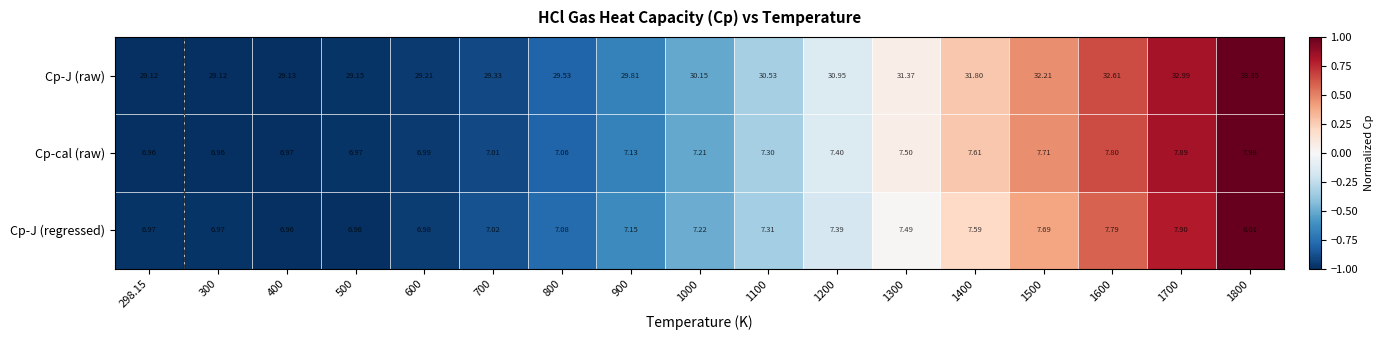

Which series has the largest range (max minus min)?

Cp-J (raw)